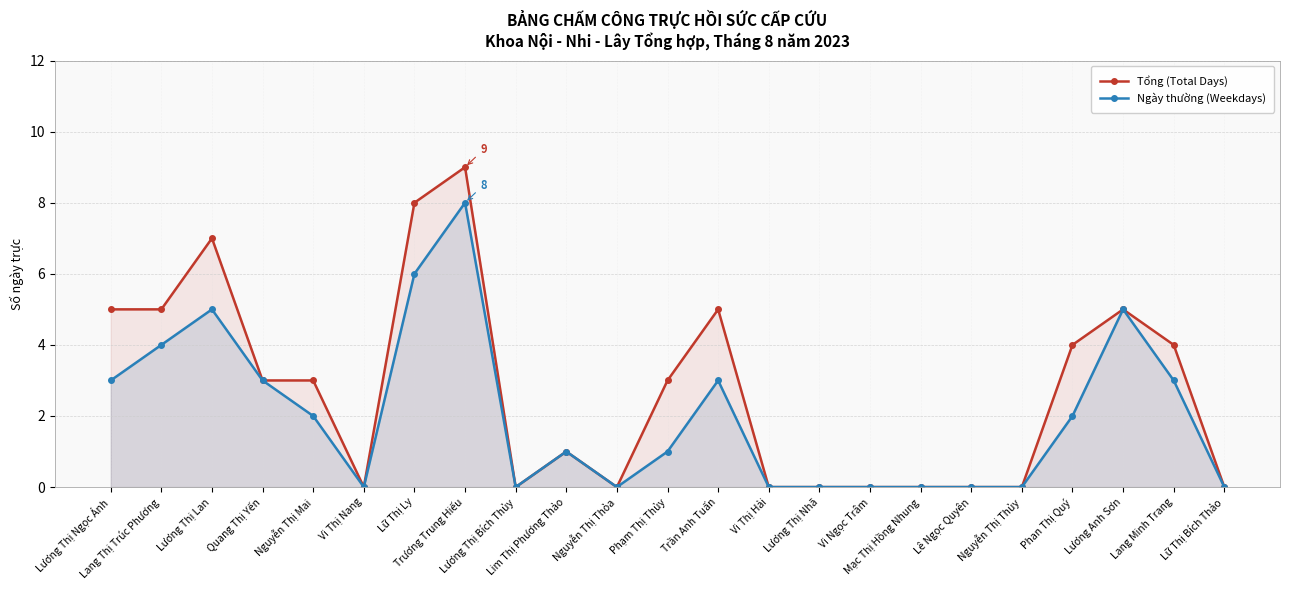

How many data points in Ngày thường (Weekdays) are less than 1?

10